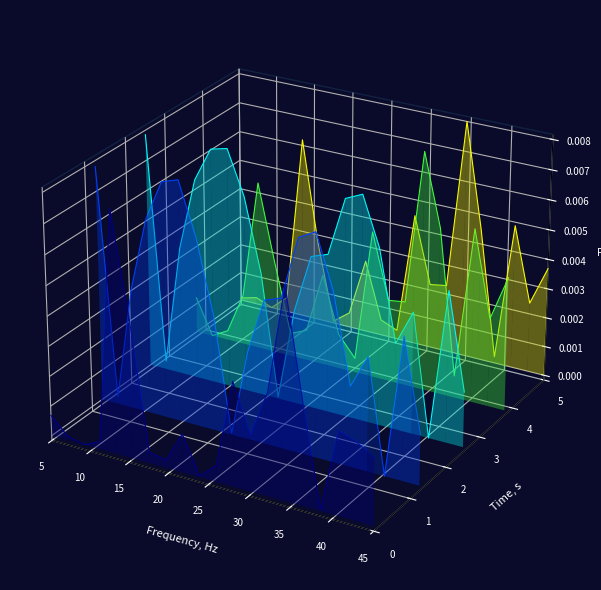

In satz, how many points are higher than both neighbors (excluding endpoints)?

4